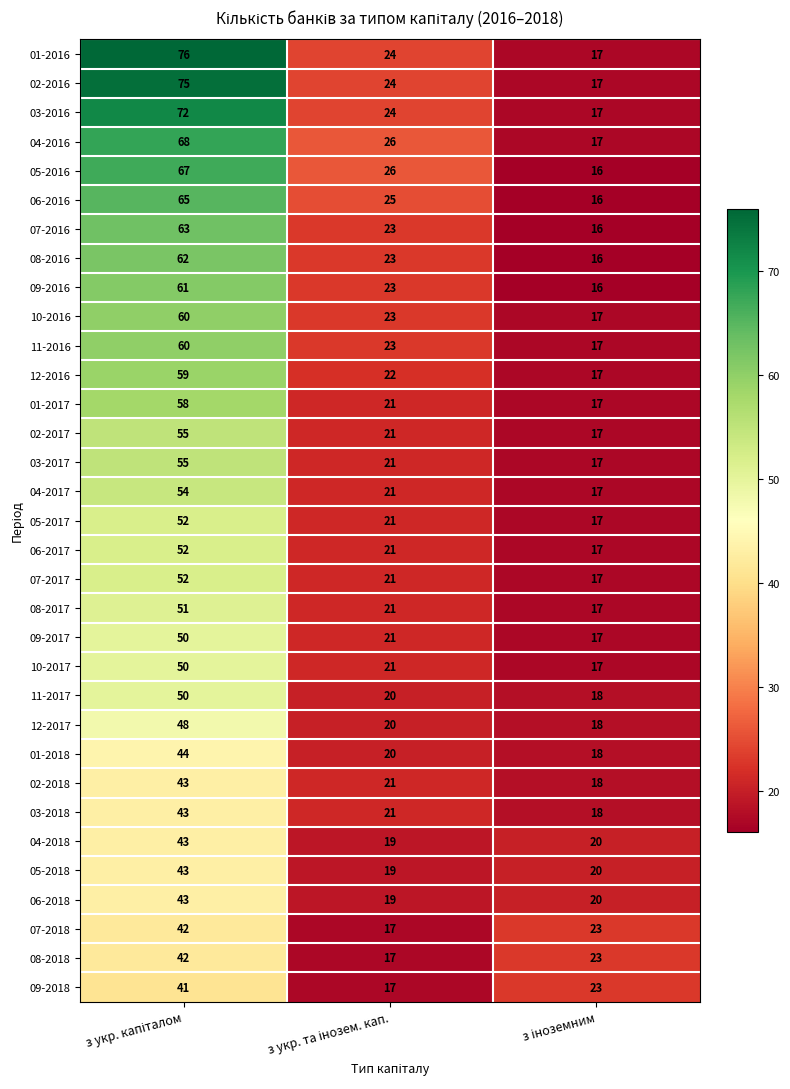

What is the sum of all 04-2017 values?

92